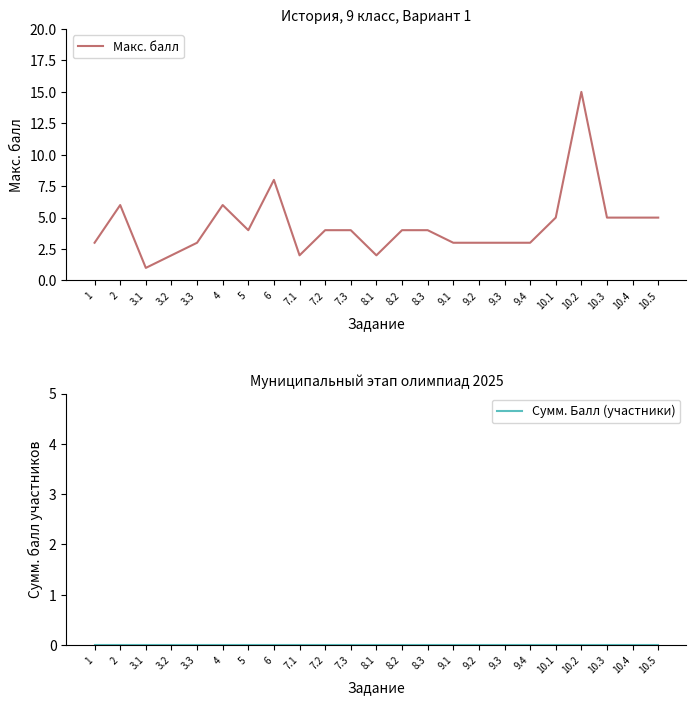

Which category has the lowest value in the Макс. балл series?

3.1